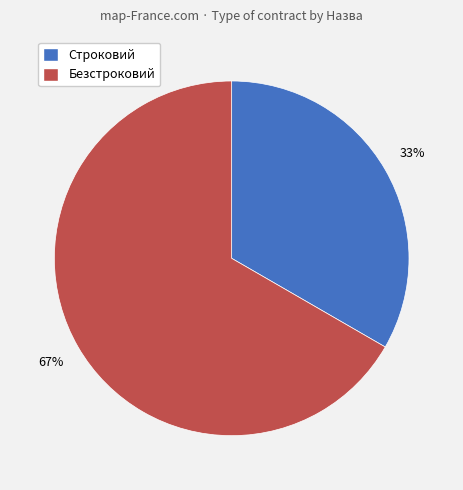

What is the ratio of the value at Безстроковий to the value at Строковий?

2.0